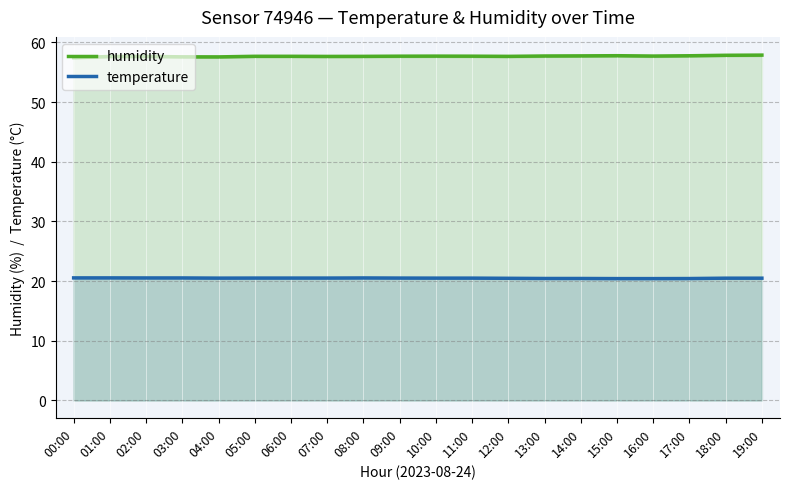

True or false: temperature and humidity cross at least once.

False